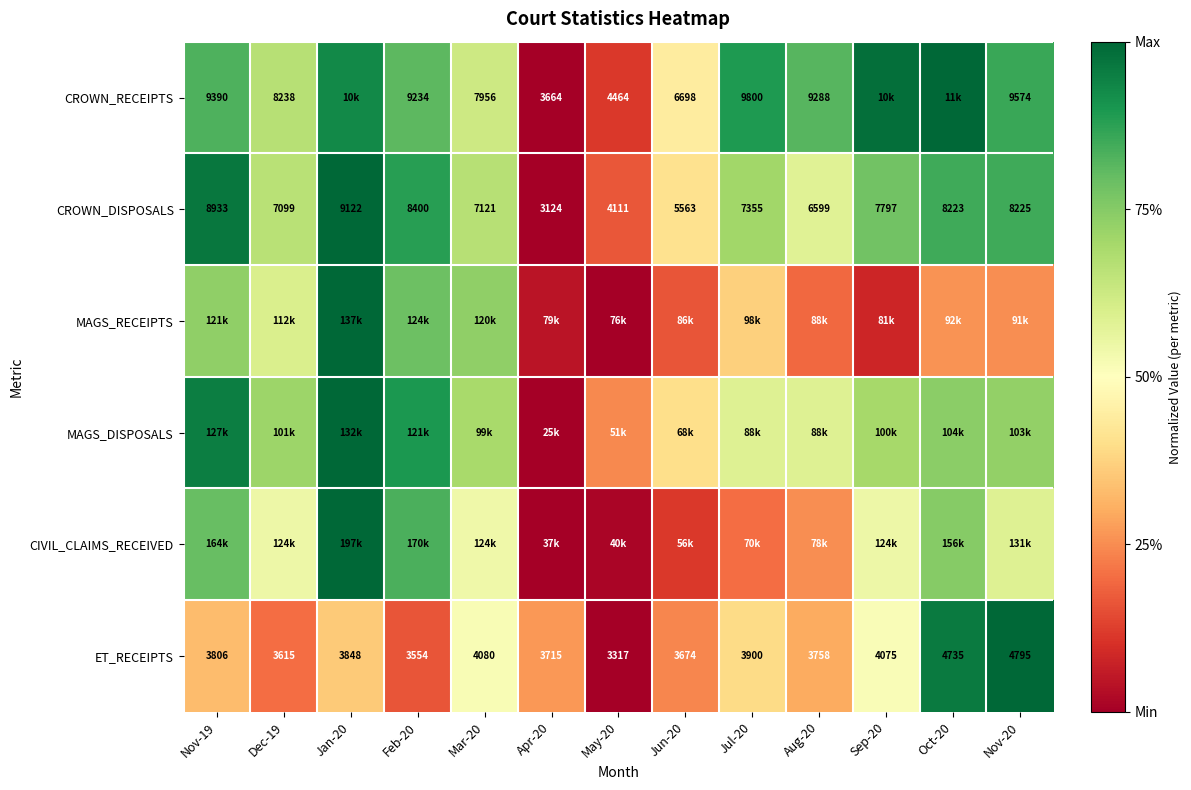

True or false: CROWN_RECEIPTS has a value of 1.0 at Mar-20.

False